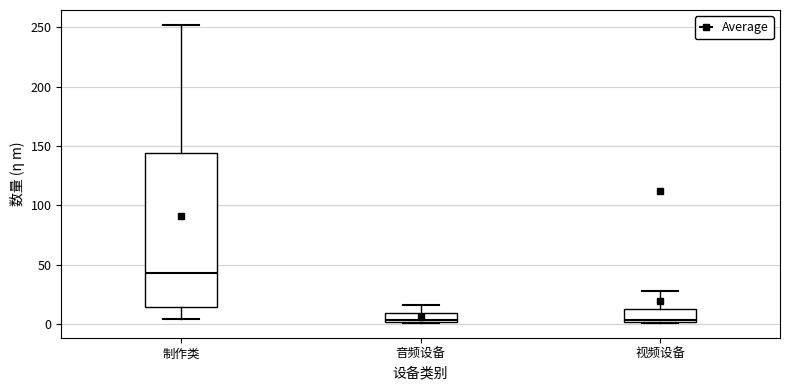

Where is the lower edge of the box for 制作类 on the y-axis? The values are not printed on the chart, so give them approximately, as read against the axis.

15